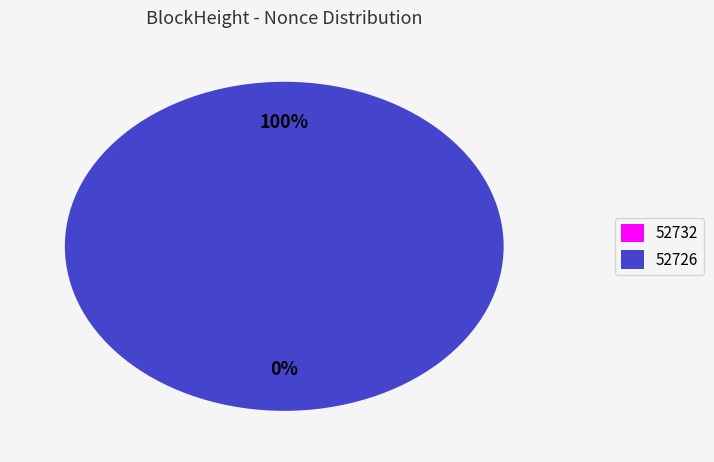

How many segments does this pie chart have?

2